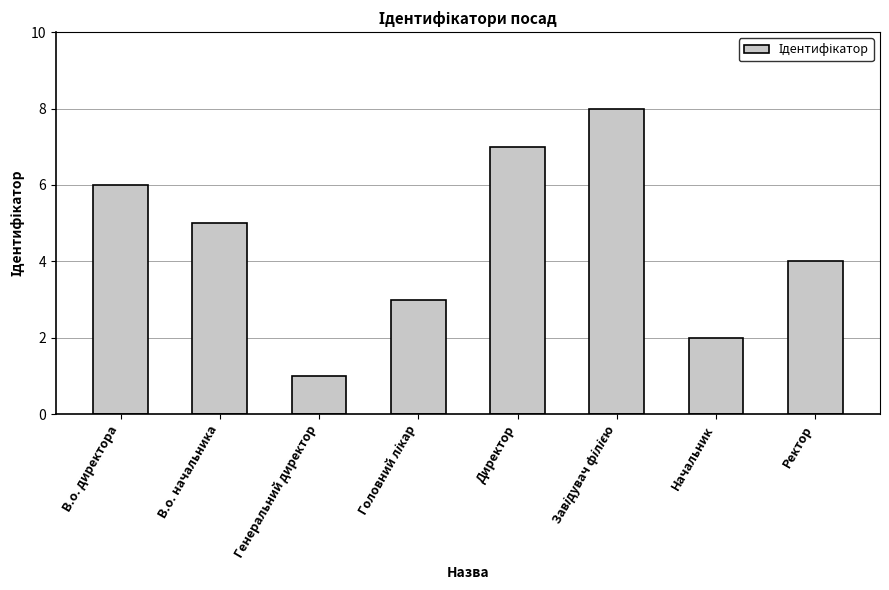

What is the change in value from В.о. директора to Генеральний директор?

-5